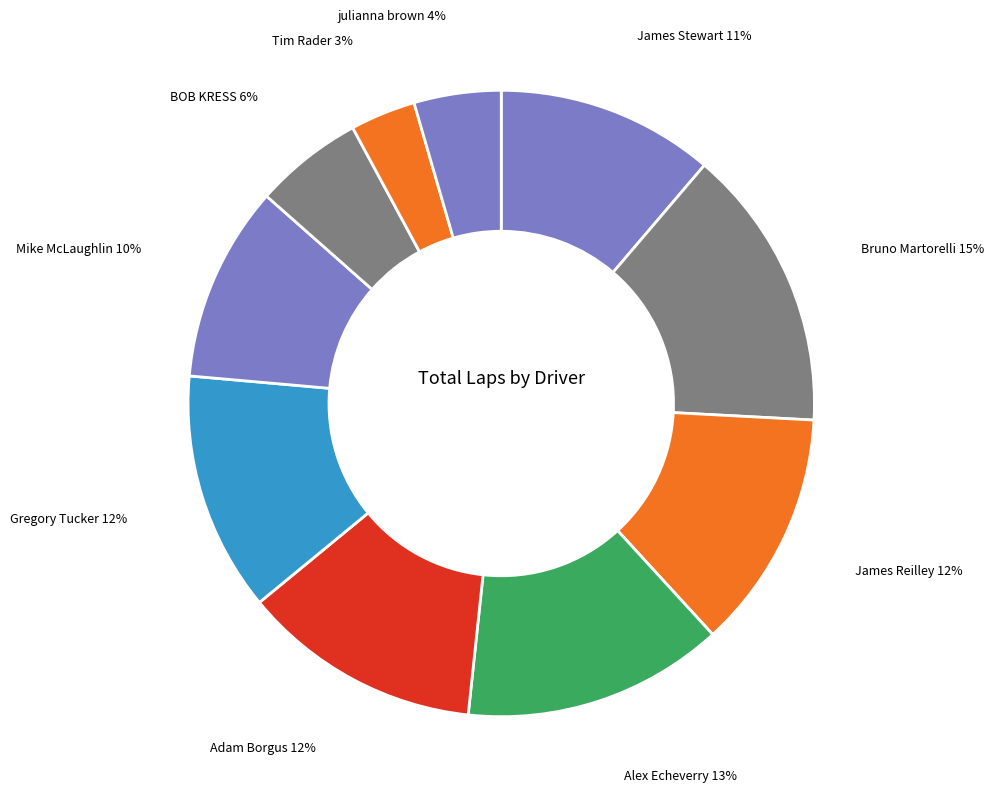

Is there any slice that represents more than half of the pie?

No